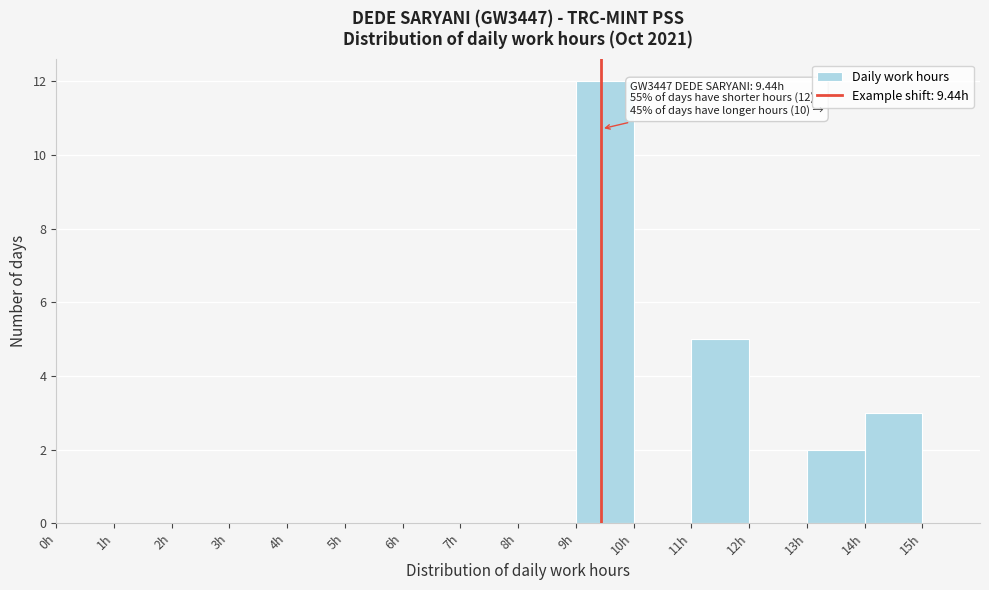

Which range on the x-axis has the tallest bar?

9 to 10